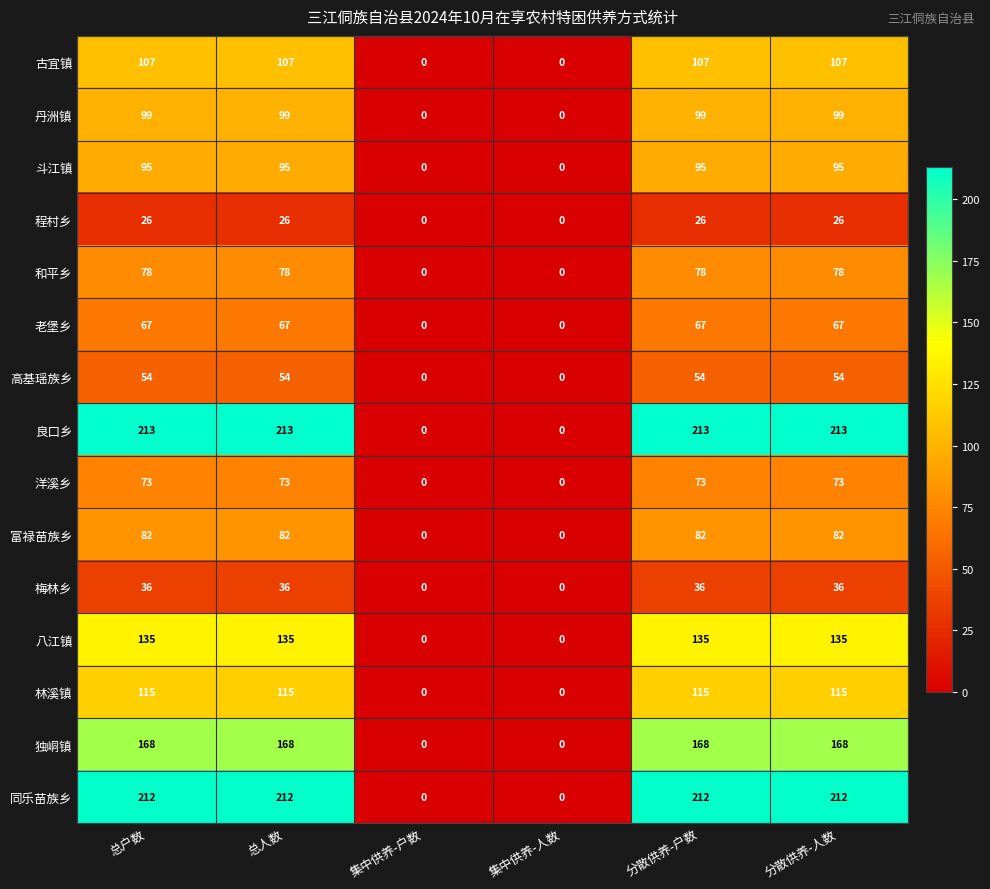

What is the maximum value shown in the chart?

213